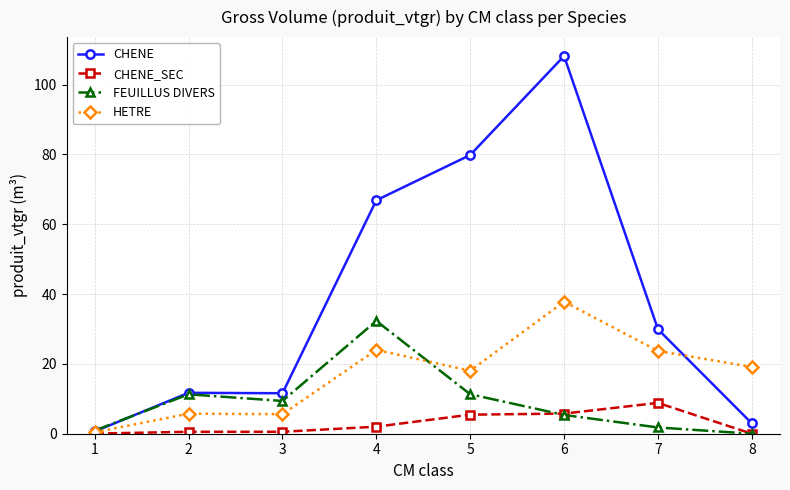

At which category does CHENE reach its first local valley?

3